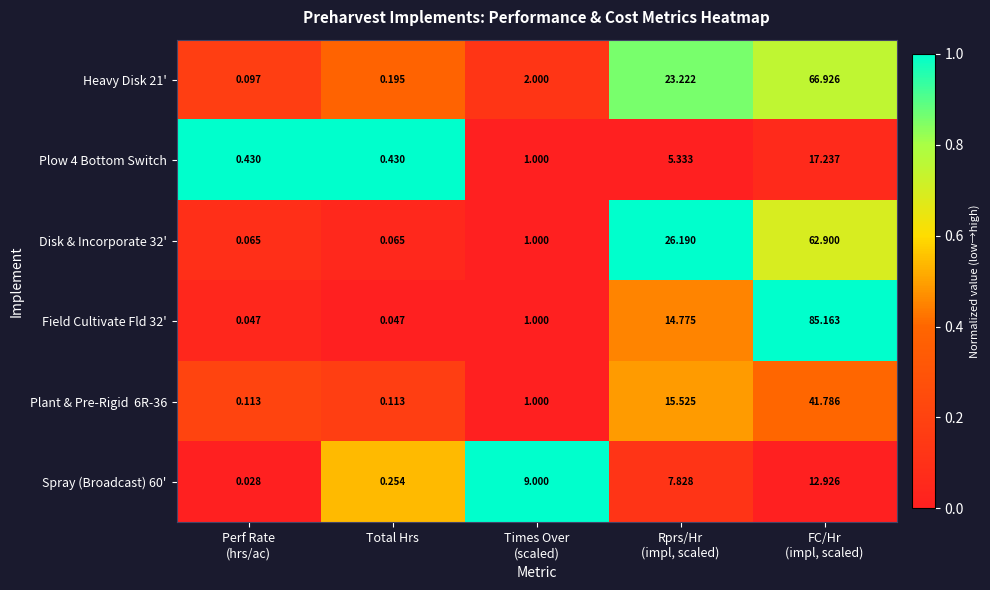

Count the number of data series in this chart.

6